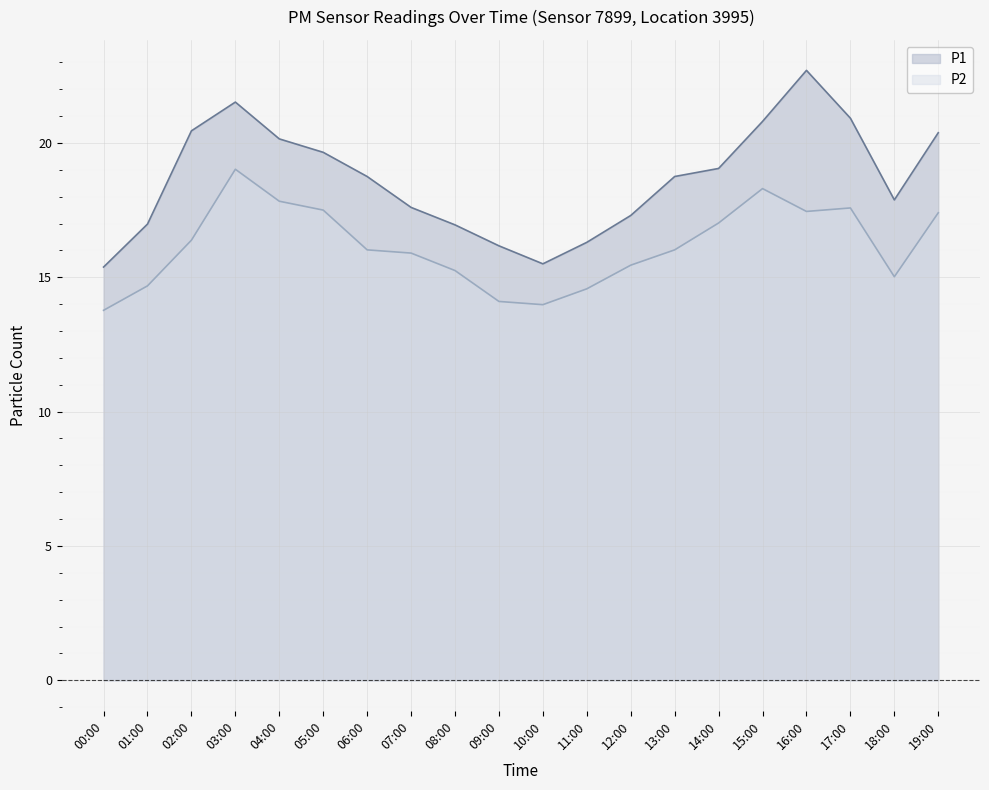

How many lines are shown in the chart?

2